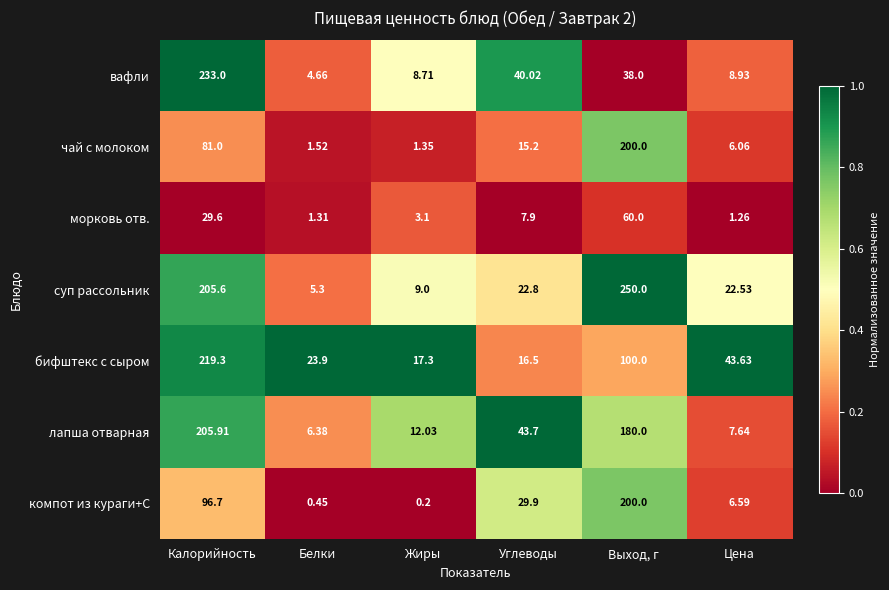

At which category is the sum across all series the highest?

Калорийность